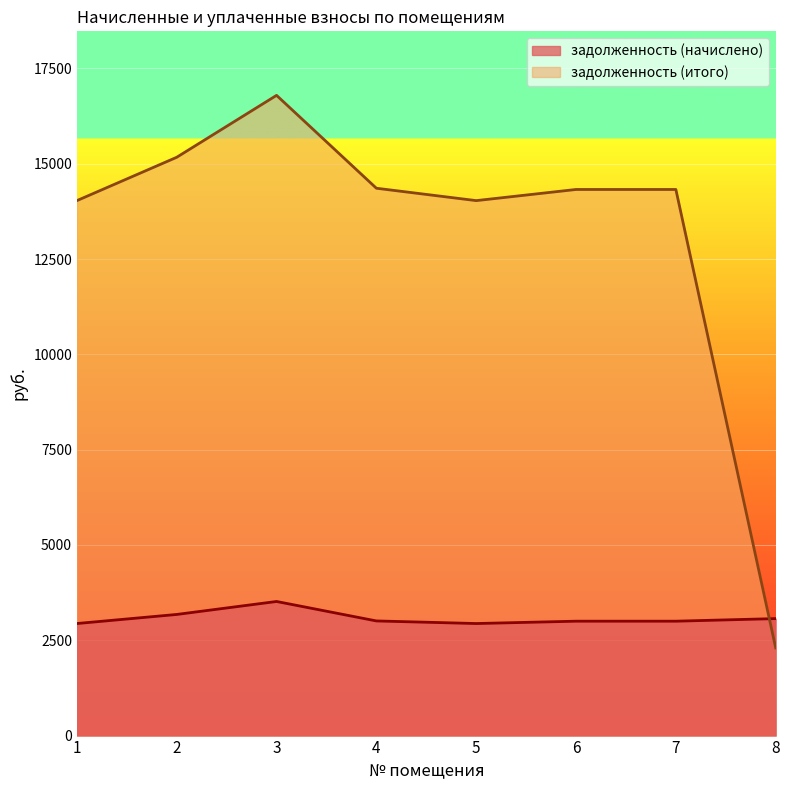

True or false: задолженность (итого) has more than 0 interior local peaks.

True